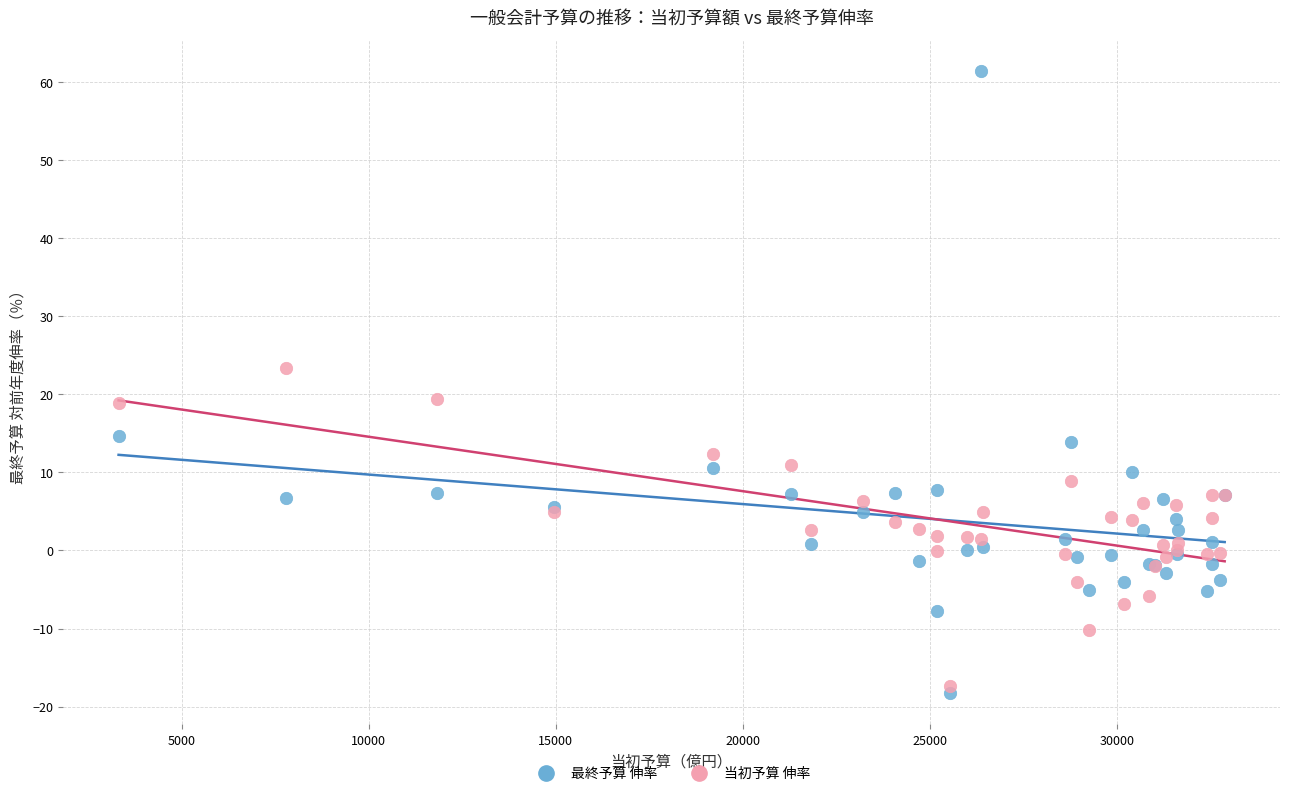

Which series has the largest Y range (max minus min)?

最終予算 伸率